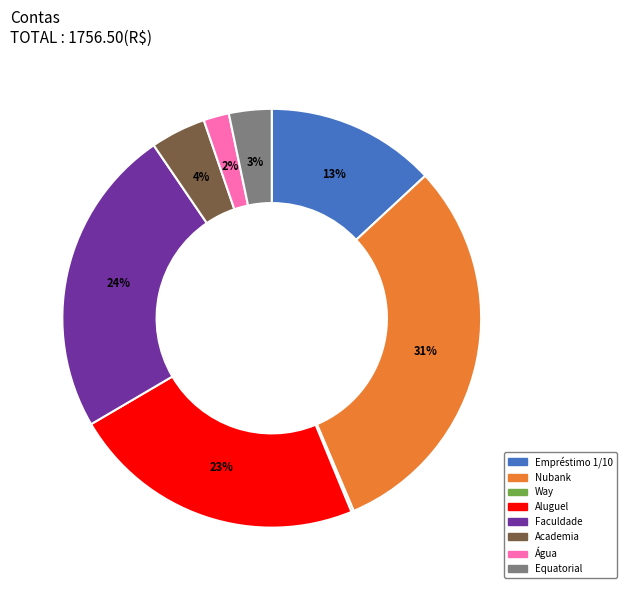

What is the largest slice in the pie chart?

Nubank